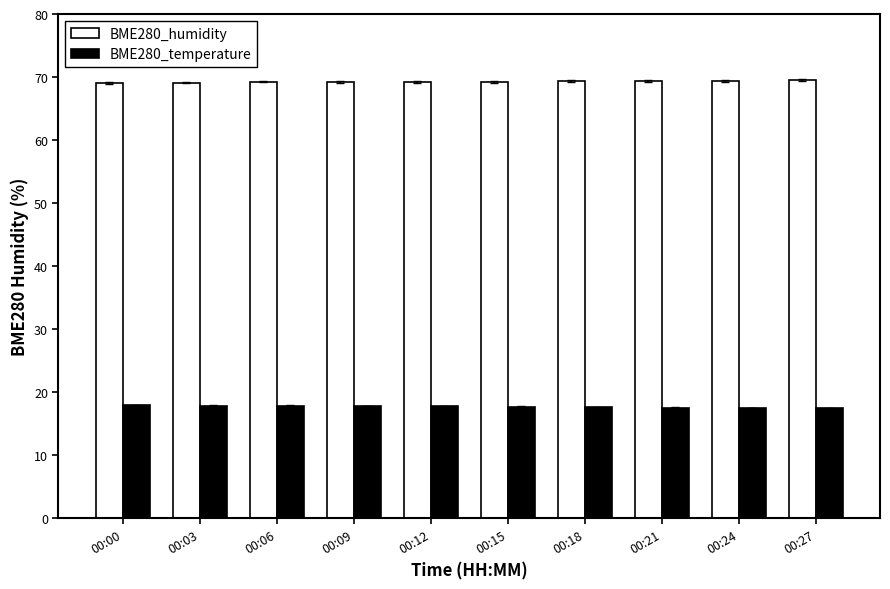

What is the smallest value displayed?

17.4